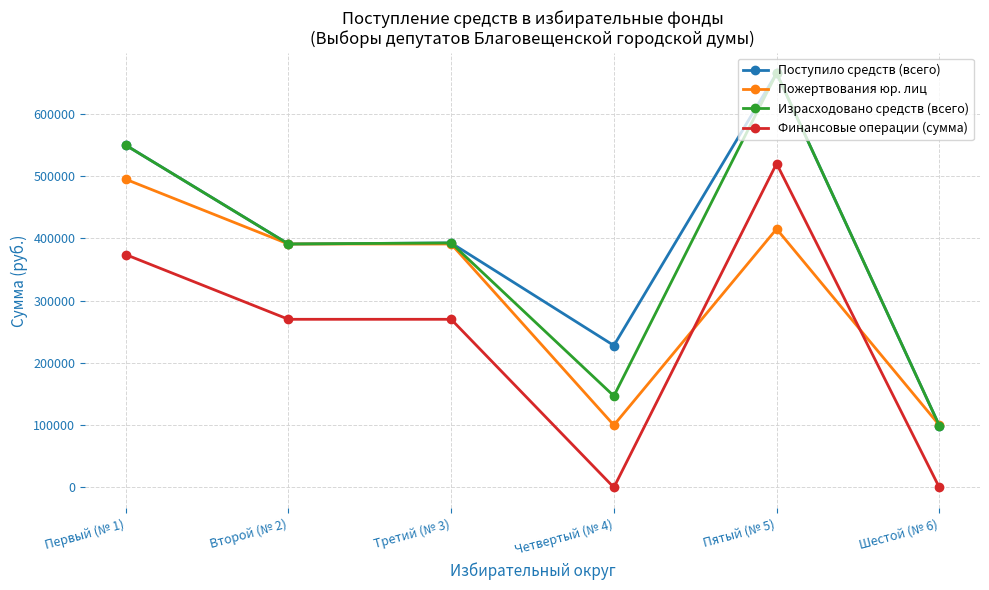

What is the total value across all series at Четвертый (№ 4)?

474778.6